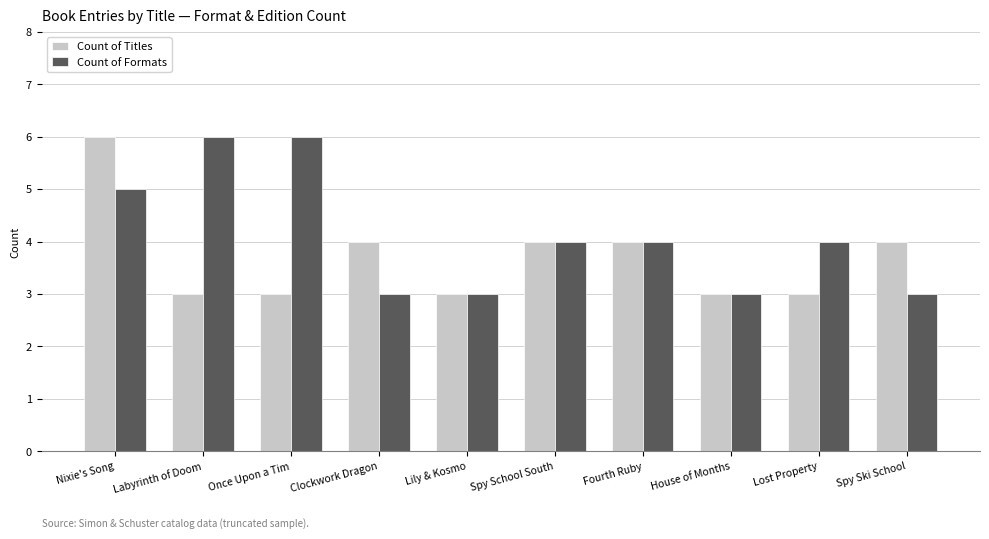

Which series changed the most between Nixie's Song and Once Upon a Tim?

Count of Titles